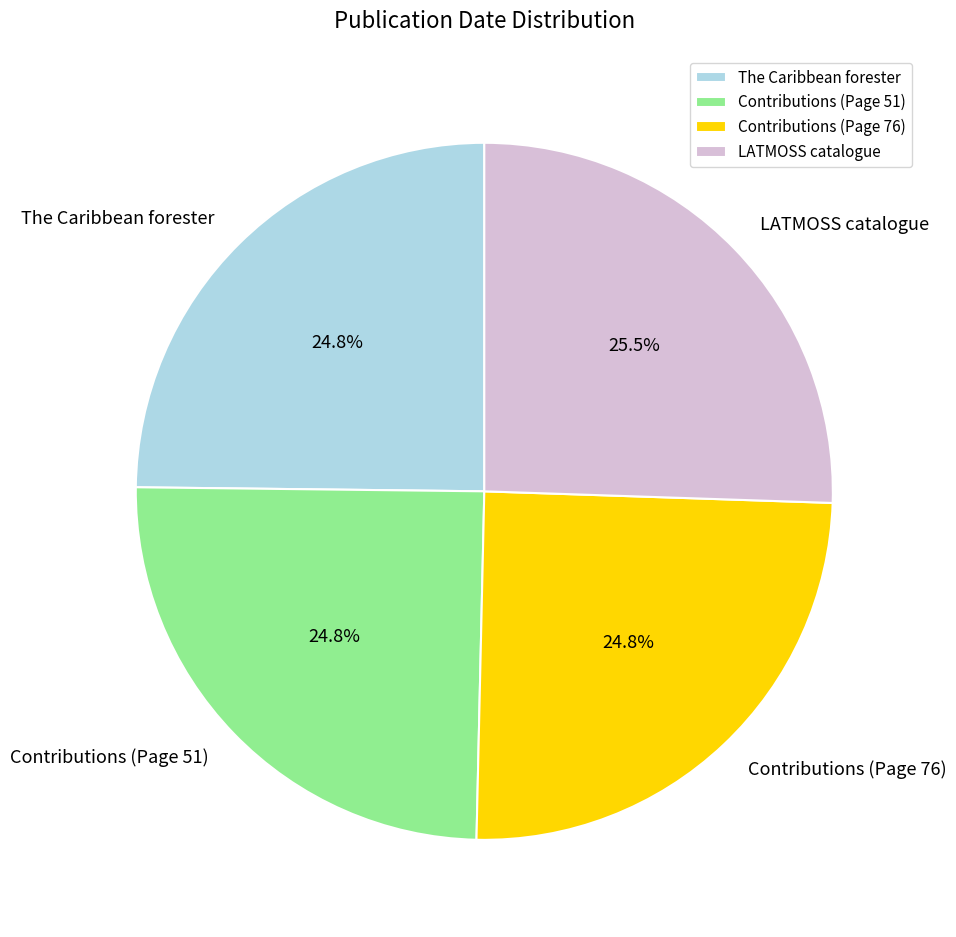

Is there any slice that represents more than half of the pie?

No